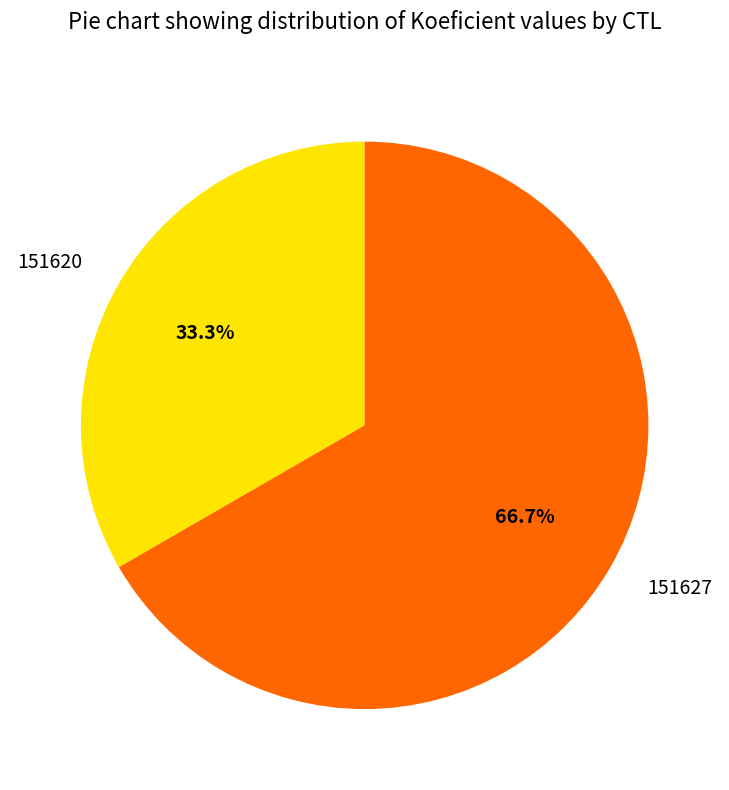

What percentage is the 151627 slice, to the nearest percent?

67%